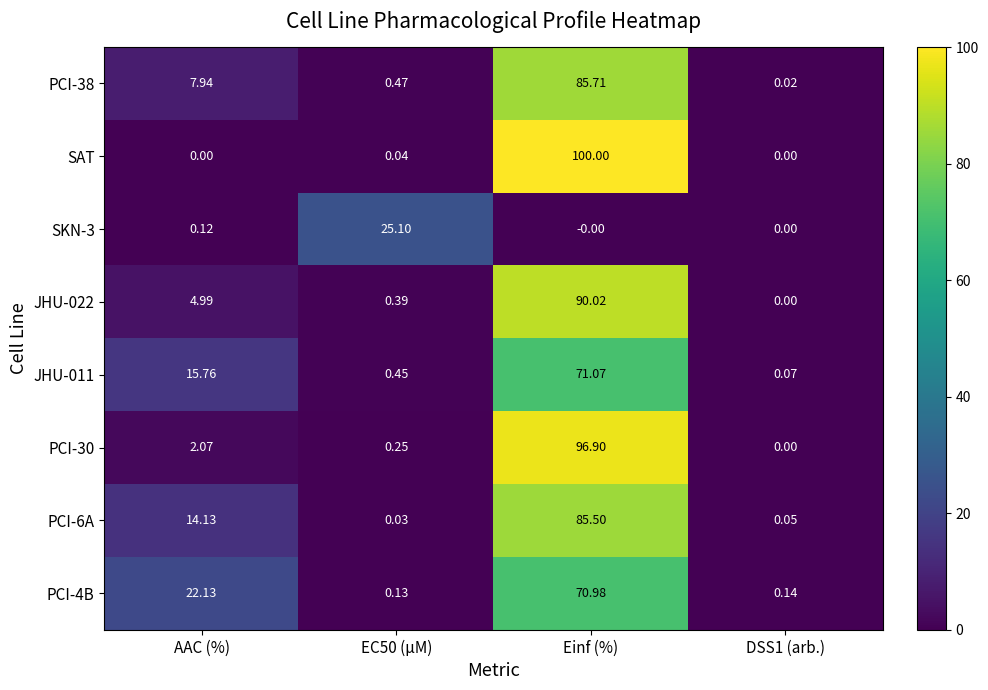

At which category is the sum across all series the highest?

Einf (%)